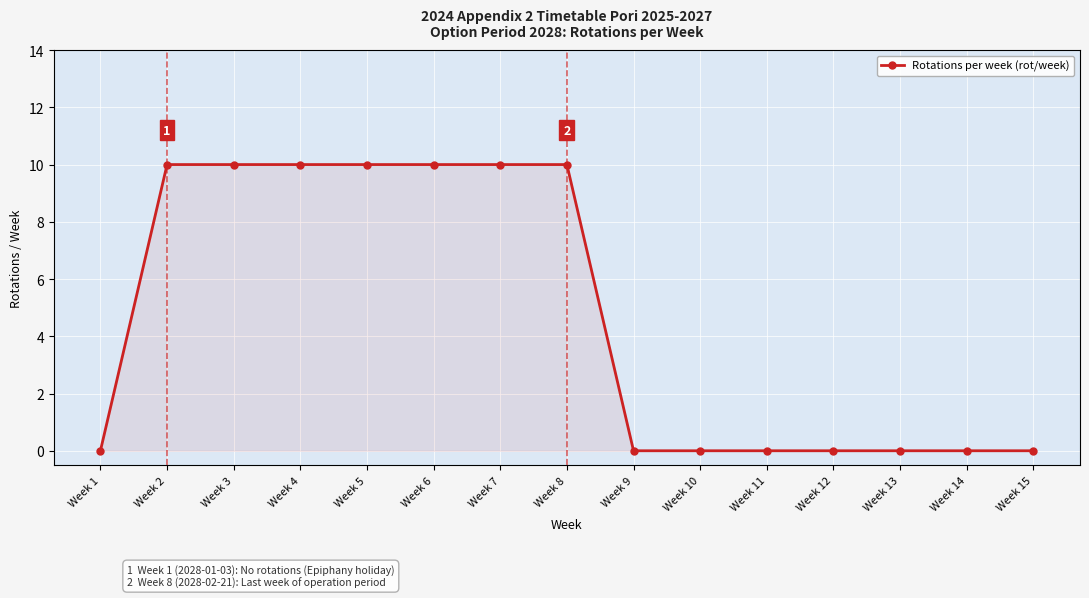

How many series are shown in this chart?

1